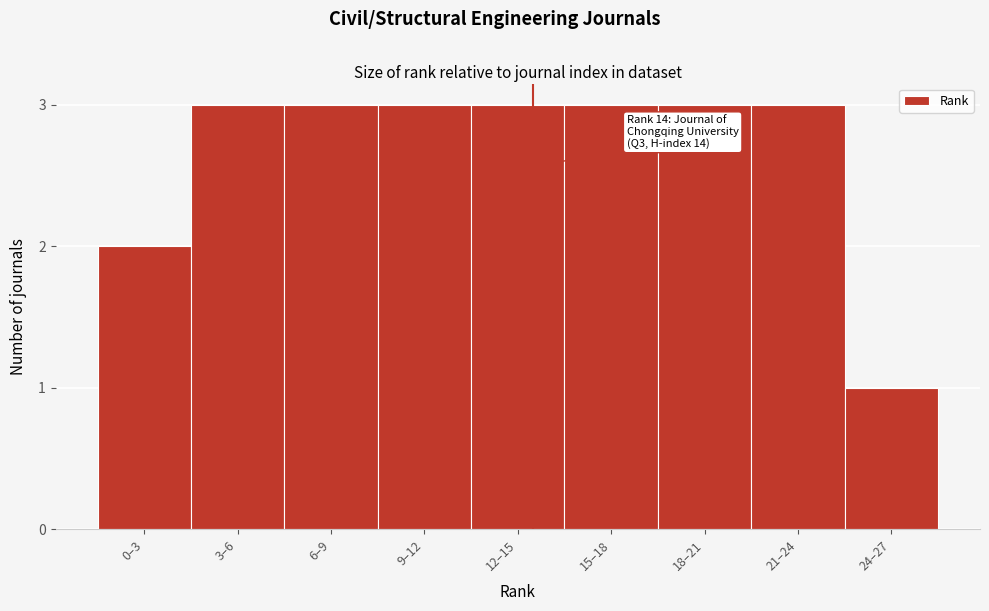

Reading right to left, list all the values displayed in this chart.

24–27=1	21–24=3	18–21=3	15–18=3	12–15=3	9–12=3	6–9=3	3–6=3	0–3=2